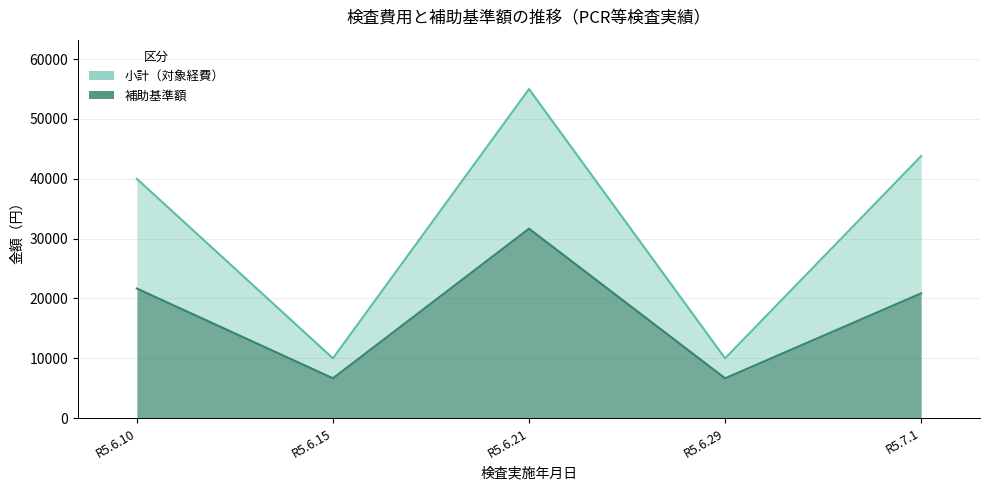

What is the highest value of the 補助基準額 series?

15000